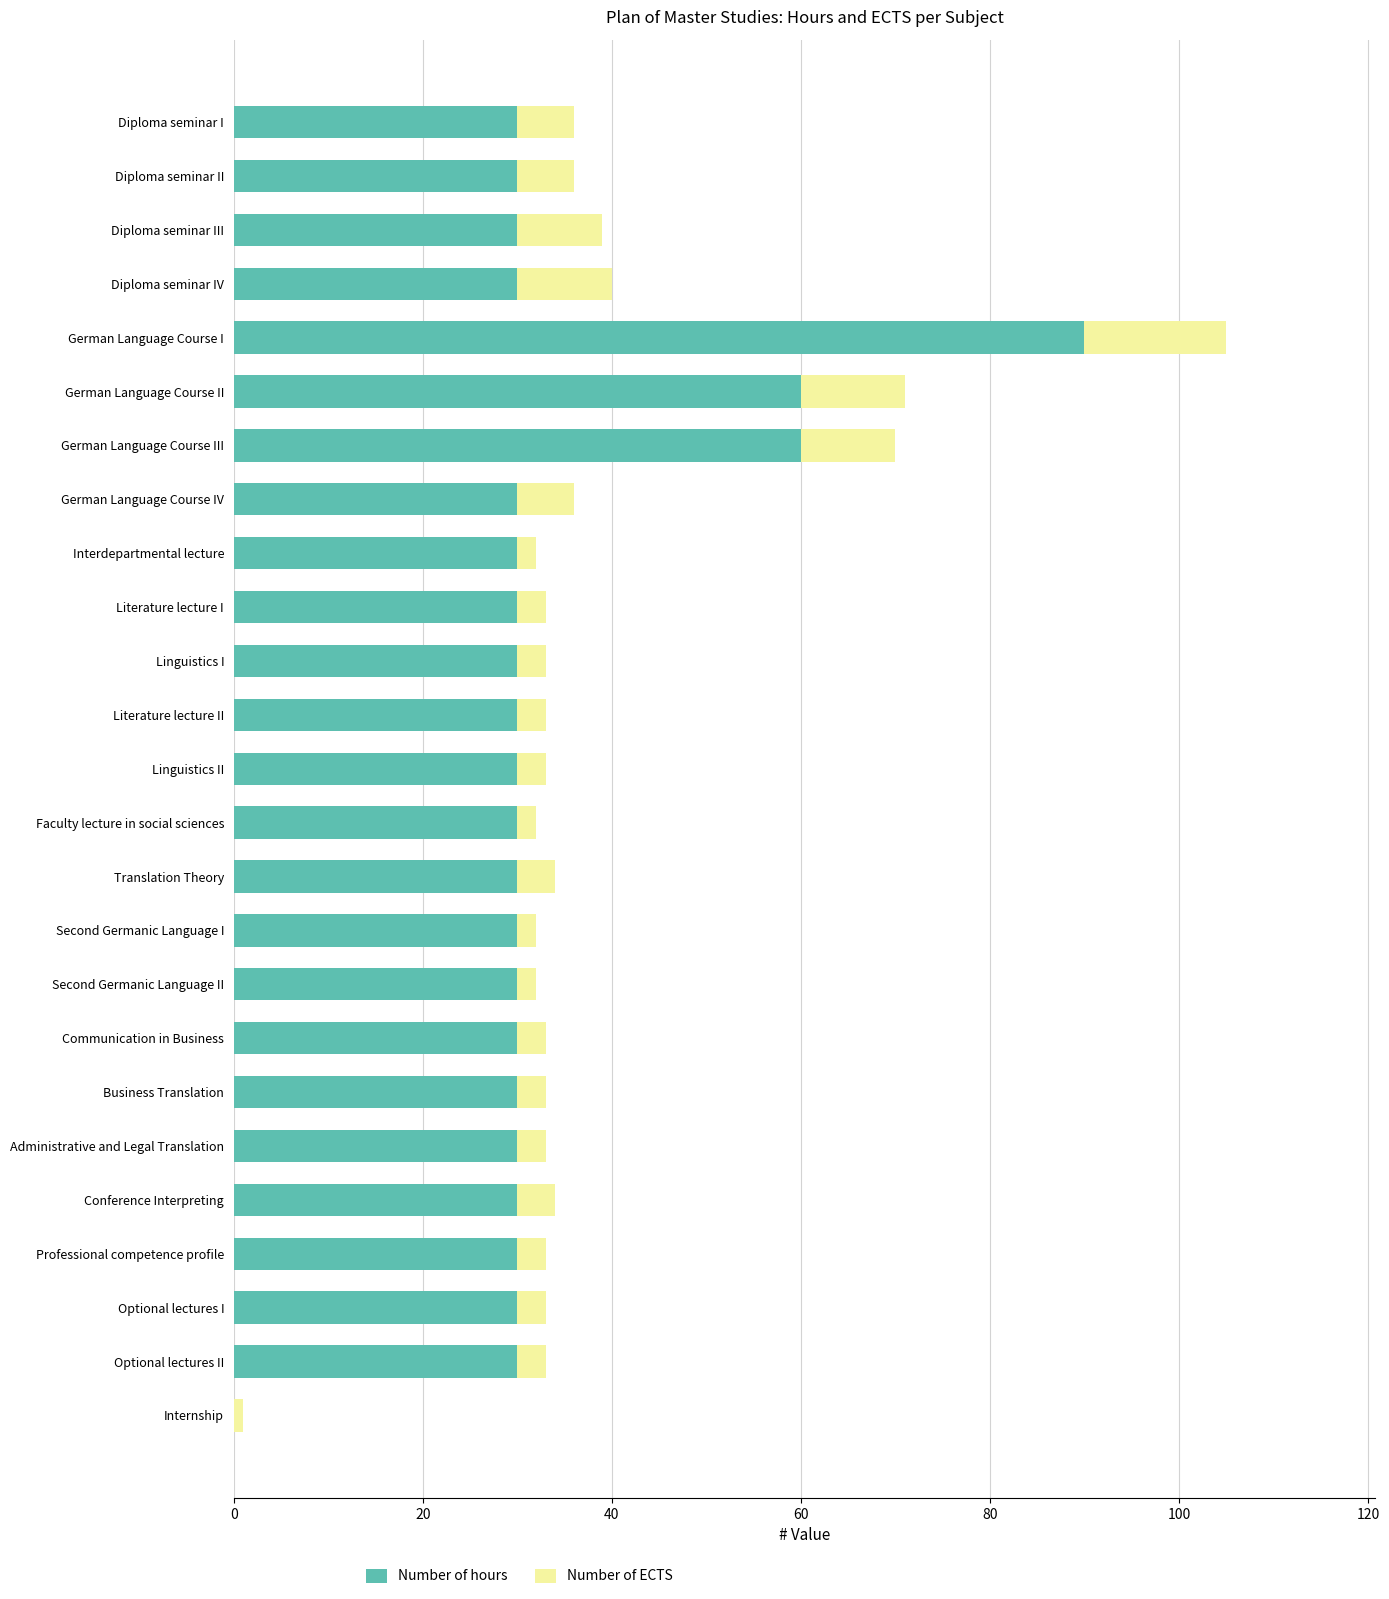

The Number of hours series shows 8 at Conference Interpreting. True or false?

False